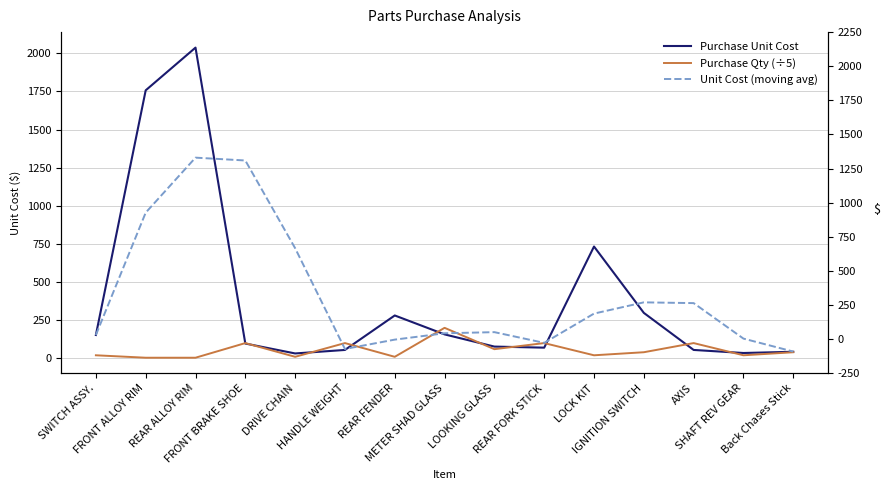

Which label corresponds to the smallest value in the chart?

FRONT ALLOY RIM